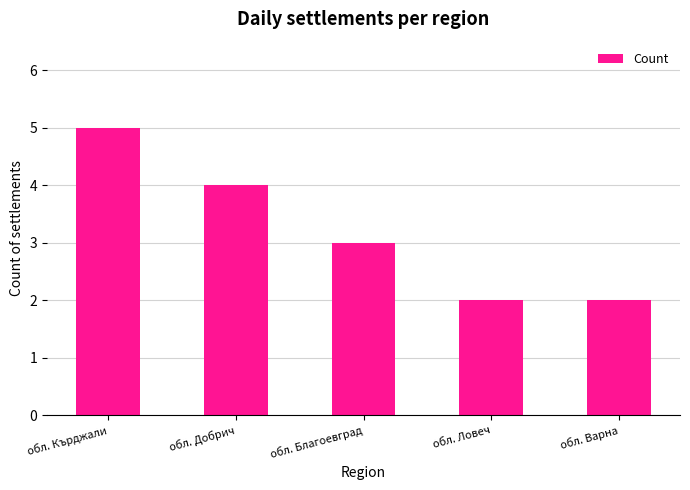

What is the label of the 2nd bar from the right?

обл. Ловеч